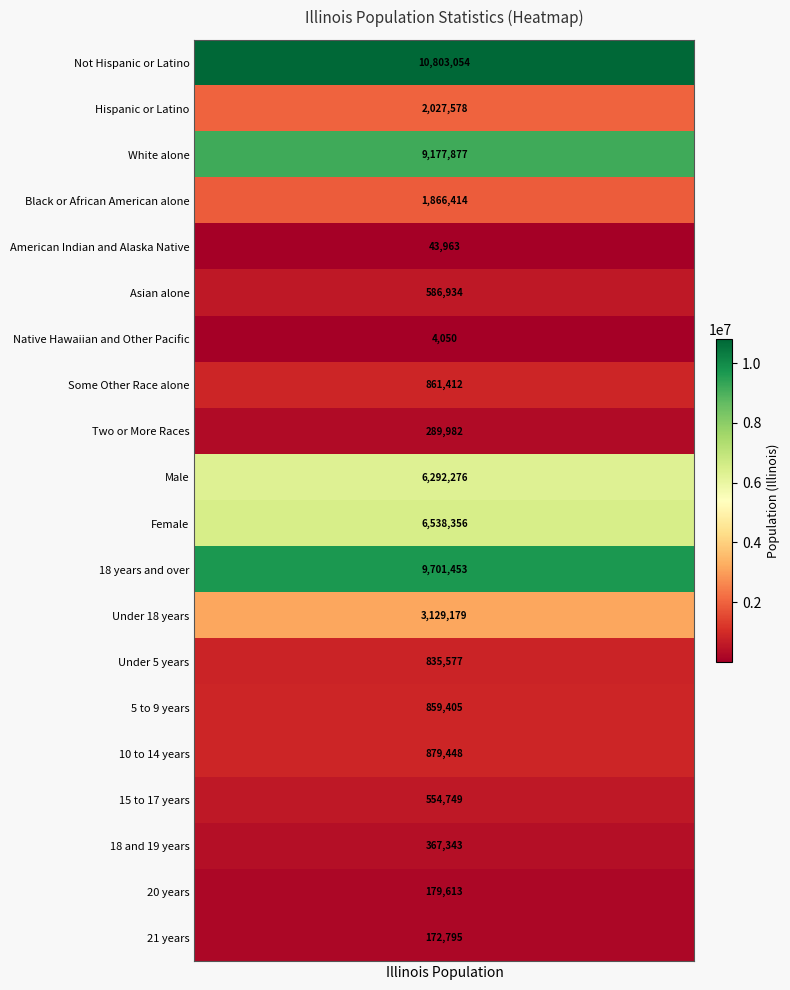

Rank the categories by value from lowest to highest.

Native Hawaiian and Other Pacific, American Indian and Alaska Native, 21 years, 20 years, Two or More Races, 18 and 19 years, 15 to 17 years, Asian alone, Under 5 years, 5 to 9 years, Some Other Race alone, 10 to 14 years, Black or African American alone, Hispanic or Latino, Under 18 years, Male, Female, White alone, 18 years and over, Not Hispanic or Latino